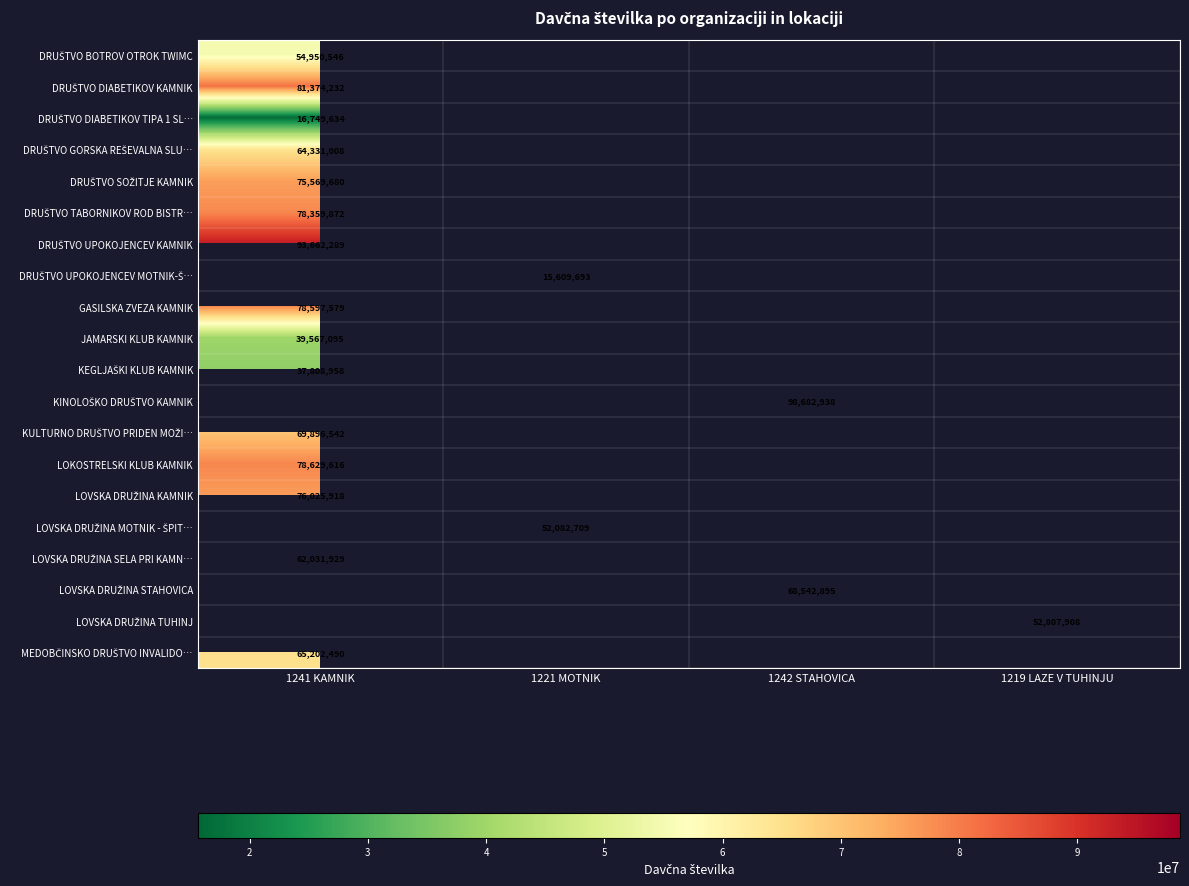

The LOKOSTRELSKI KLUB KAMNIK series shows 78629616 at 1241 KAMNIK. True or false?

True